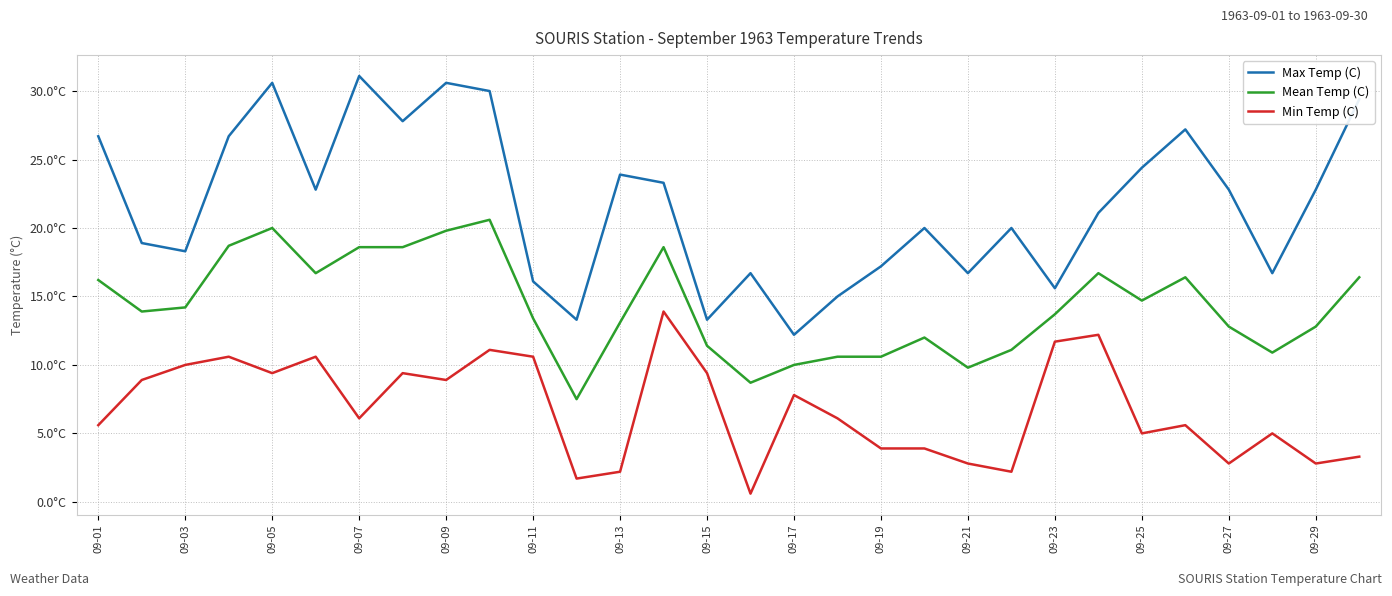

What is the maximum value for Max Temp (C)?

31.1